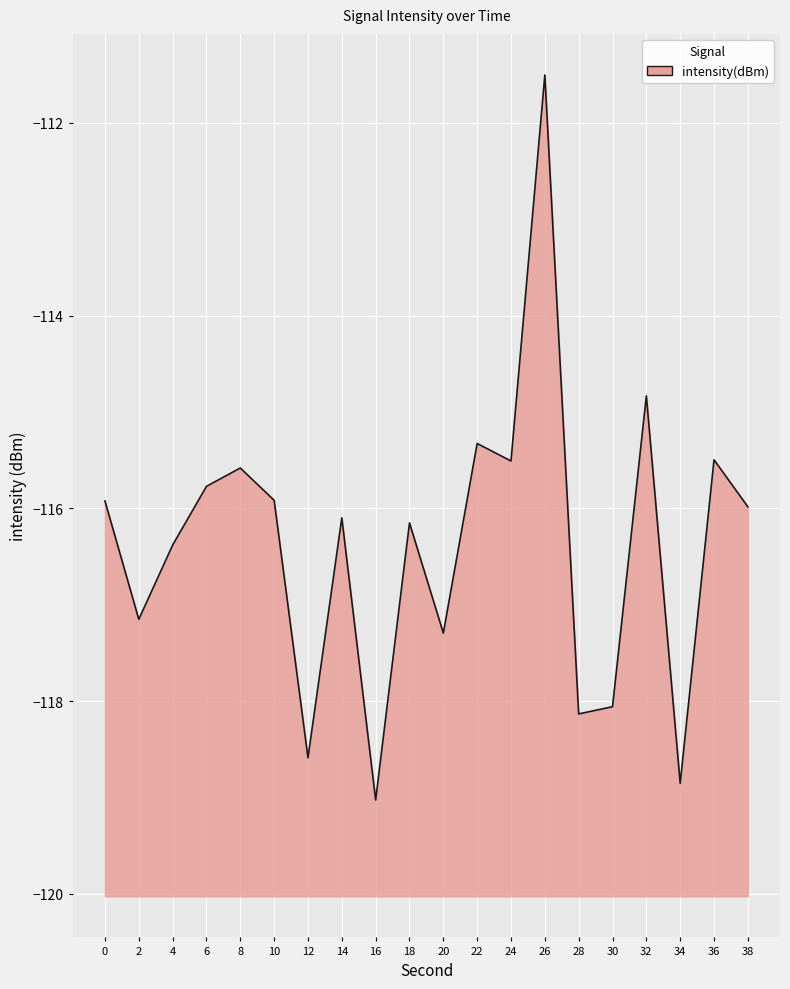

What is the difference between the values at 6 and 24?

0.3